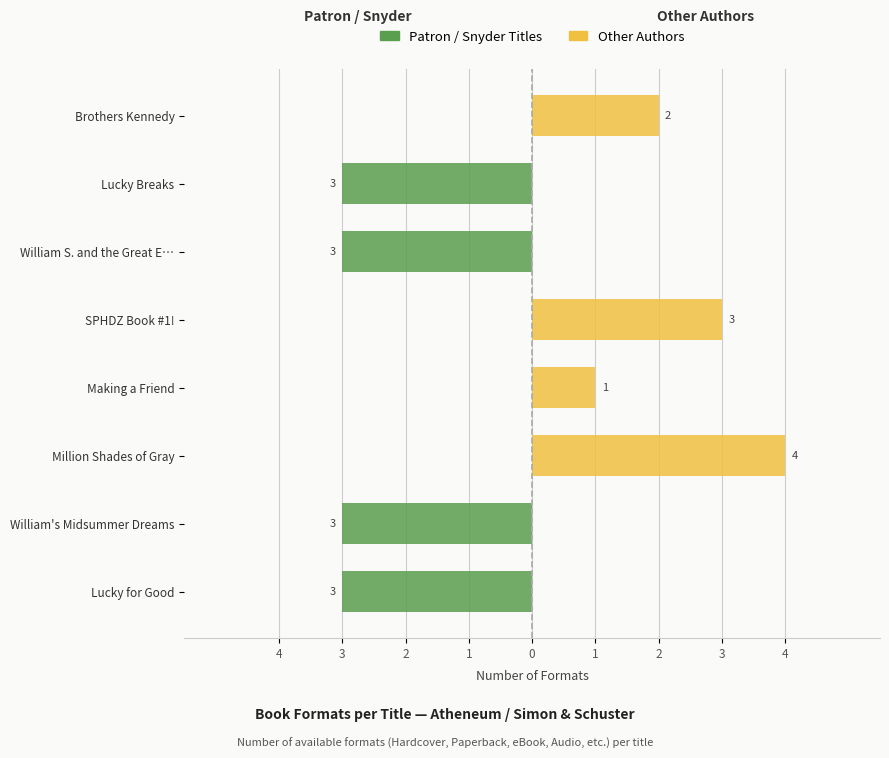

Reading left to right, list all the values displayed in this chart.

Patron / Snyder Titles: -3	-3	0	0	0	-3	-3	0
Other Authors: 0	0	4	1	3	0	0	2